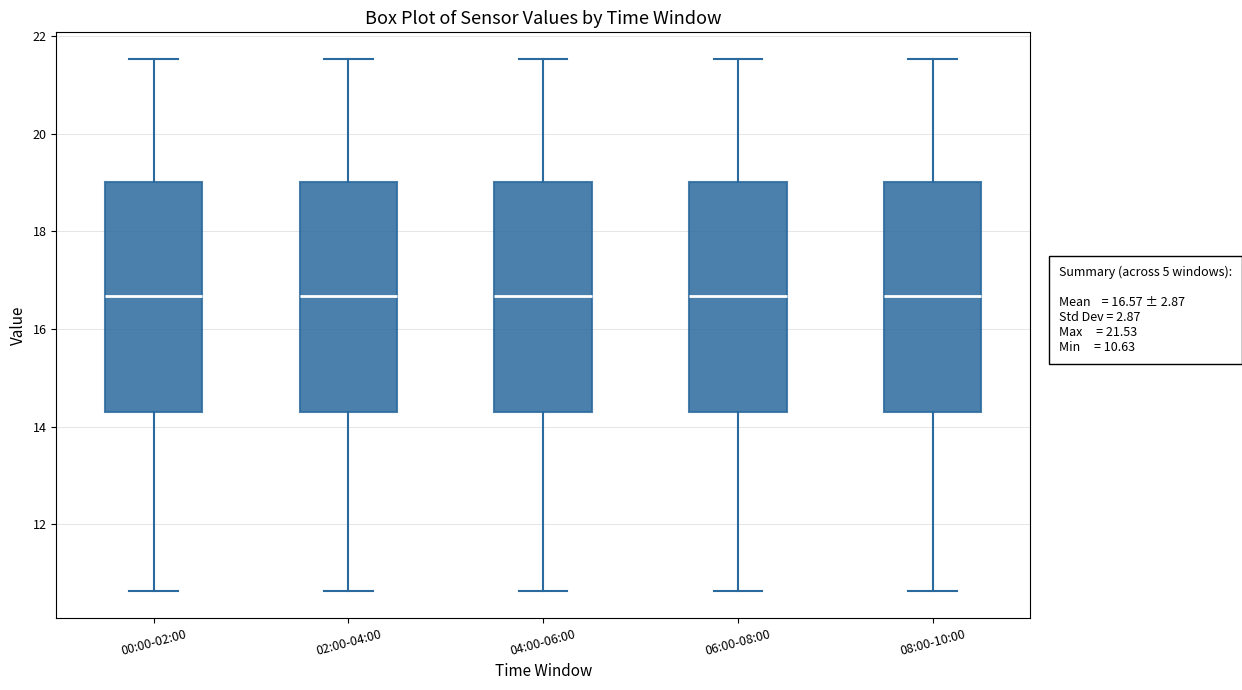

Reading left to right, transcribe this box plot: for each box, give where its median line is, the range the box spans, and where its two whiskers end, as read against the y-axis. The values are not printed on the chart, so give them approximately, as read against the axis.

00:00-02:00: median 16.6, box 14.2 to 19.0, whiskers 10.6 to 21.6
02:00-04:00: median 16.6, box 14.2 to 19.0, whiskers 10.6 to 21.6
04:00-06:00: median 16.6, box 14.2 to 19.0, whiskers 10.6 to 21.6
06:00-08:00: median 16.6, box 14.2 to 19.0, whiskers 10.6 to 21.6
08:00-10:00: median 16.6, box 14.2 to 19.0, whiskers 10.6 to 21.6